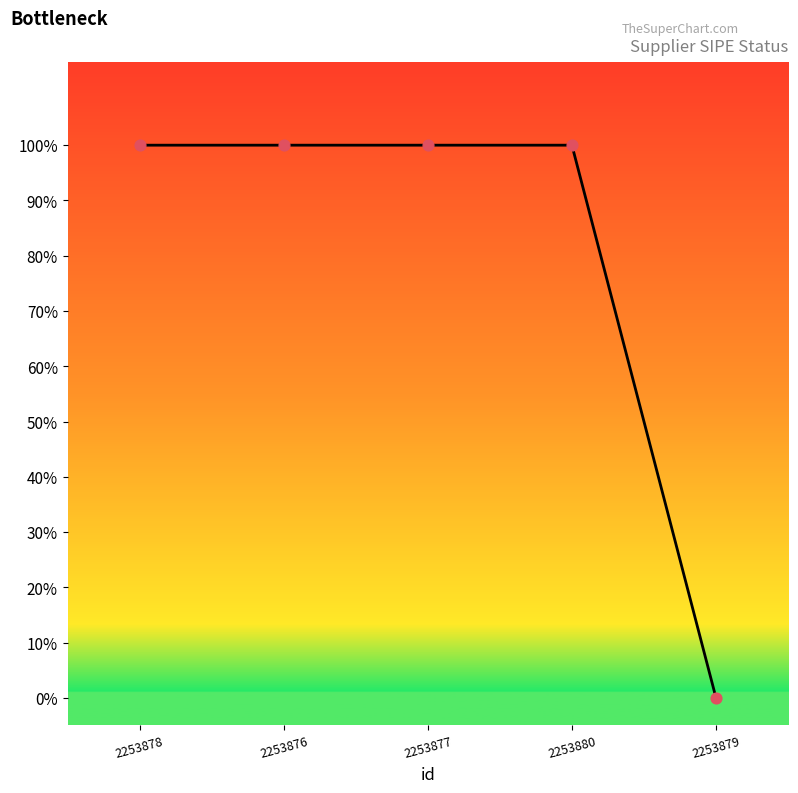

What is the change in value from 2253877 to 2253879?

-1